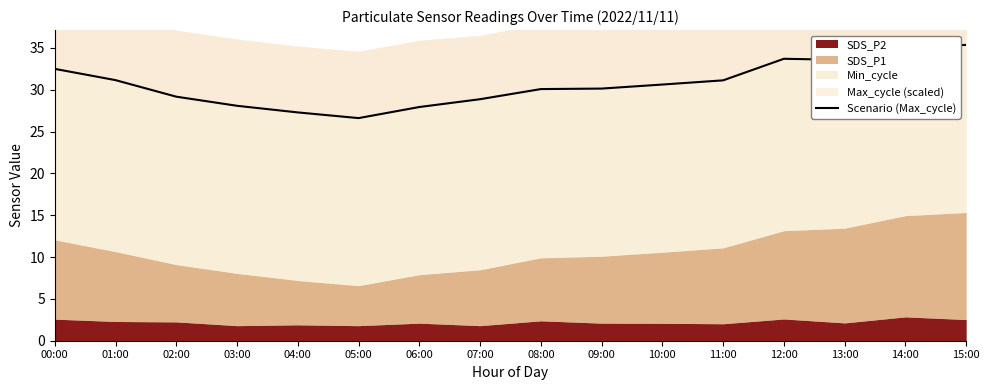

Rank the categories by value from highest to lowest.

15:00, 14:00, 12:00, 13:00, 00:00, 01:00, 11:00, 10:00, 09:00, 08:00, 02:00, 07:00, 03:00, 06:00, 04:00, 05:00